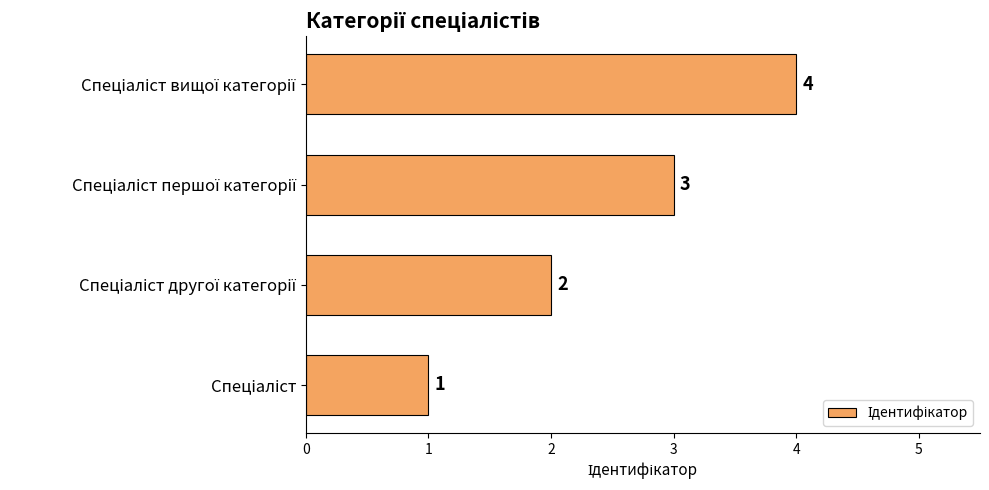

What is the difference between the maximum and minimum values?

3